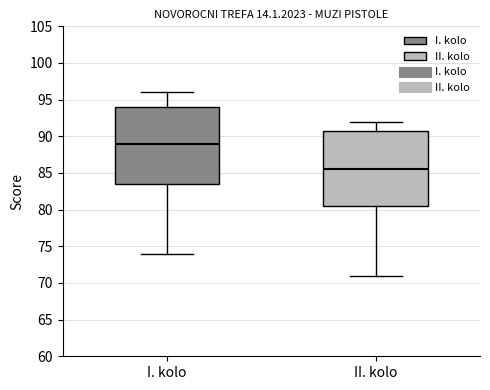

Reading left to right, transcribe this box plot: for each box, give where its median line is, the range the box spans, and where its two whiskers end, as read against the y-axis. The values are not printed on the chart, so give them approximately, as read against the axis.

I. kolo: median 89.0, box 83.5 to 94.0, whiskers 74.0 to 96.0
II. kolo: median 85.5, box 80.5 to 91.0, whiskers 71.0 to 92.0